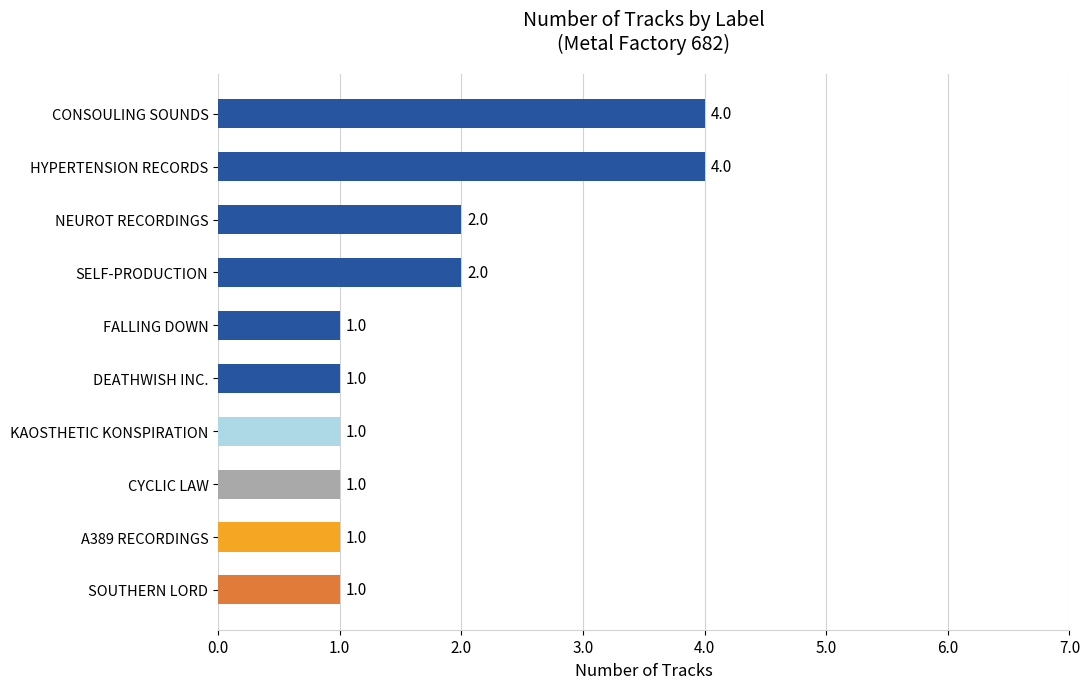

How many series are shown in this chart?

1